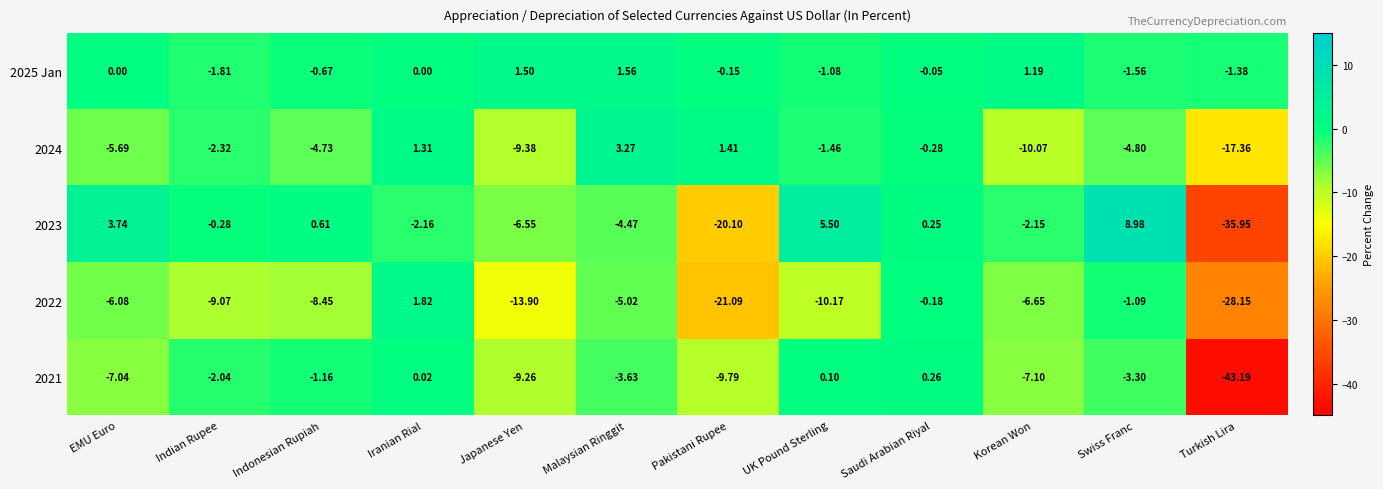

Which label corresponds to the smallest value in the chart?

Turkish Lira